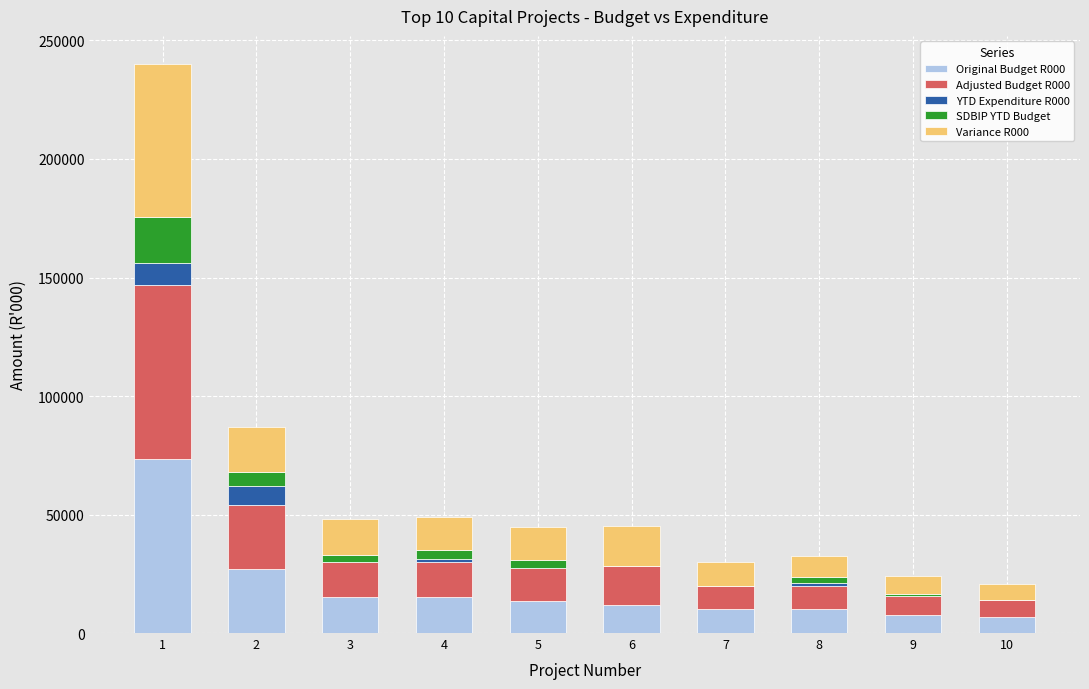

Are the bars horizontal?

No